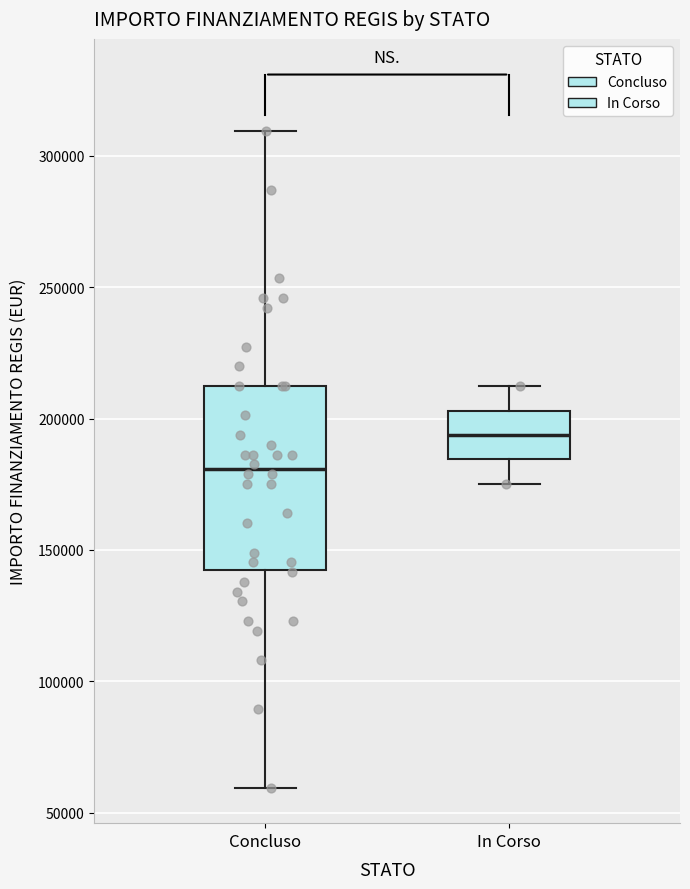

Comparing the boxes themselves (not the whiskers), which one is the tallest?

Concluso